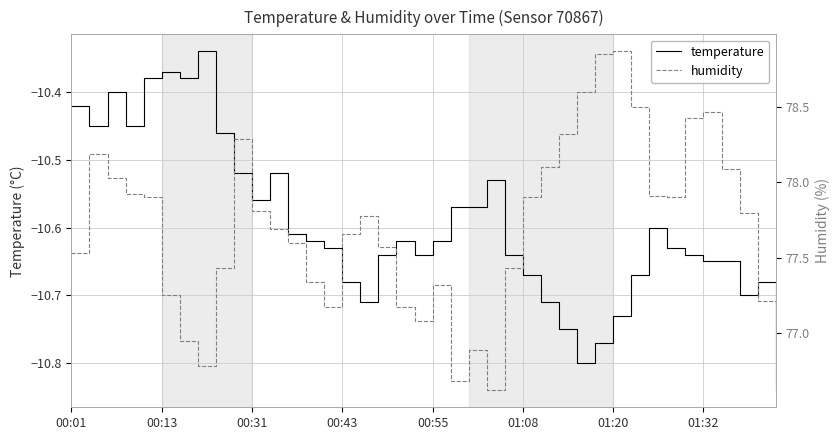

Reading right to left, list all the values displayed in this chart.

temperature: -10.8	-10.7	-10.7	-10.7	-10.7	-10.6	-10.6	-10.6	-10.7	-10.7	-10.8	-10.8	-10.8	-10.7	-10.7	-10.6	-10.5	-10.6	-10.6	-10.6	-10.6	-10.6	-10.6	-10.7	-10.7	-10.6	-10.6	-10.6	-10.5	-10.6	-10.5	-10.5	-10.3	-10.4	-10.4	-10.4	-10.4	-10.4	-10.4	-10.4
humidity: 77.0	77.2	77.8	78.1	78.5	78.4	77.9	77.9	78.5	78.9	78.8	78.6	78.3	78.1	77.9	77.4	76.6	76.9	76.7	77.3	77.1	77.2	77.6	77.8	77.7	77.2	77.3	77.6	77.7	77.8	78.3	77.4	76.8	77.0	77.2	77.9	77.9	78.0	78.2	77.5